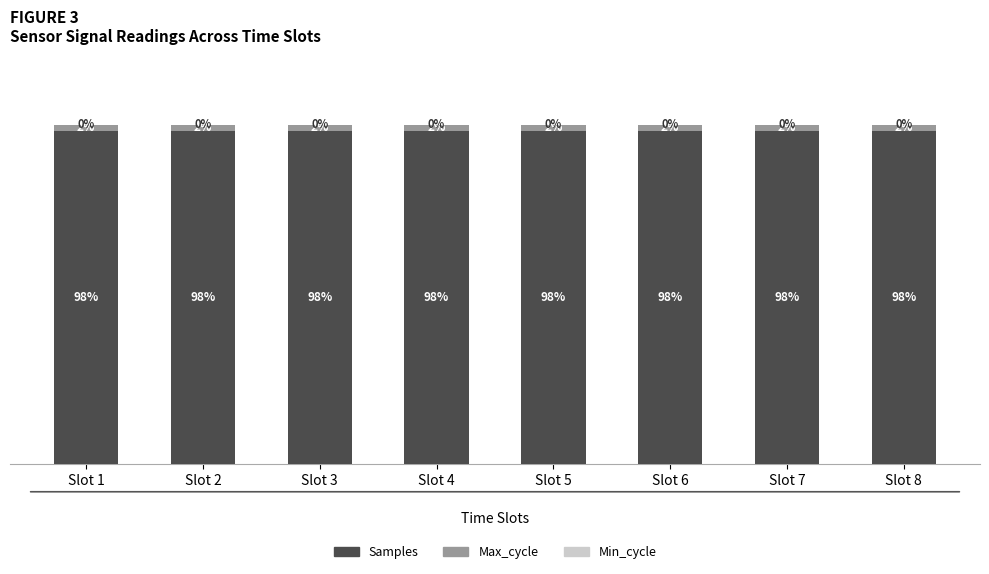

What are all the series names shown in the legend?

Samples, Max_cycle, Min_cycle